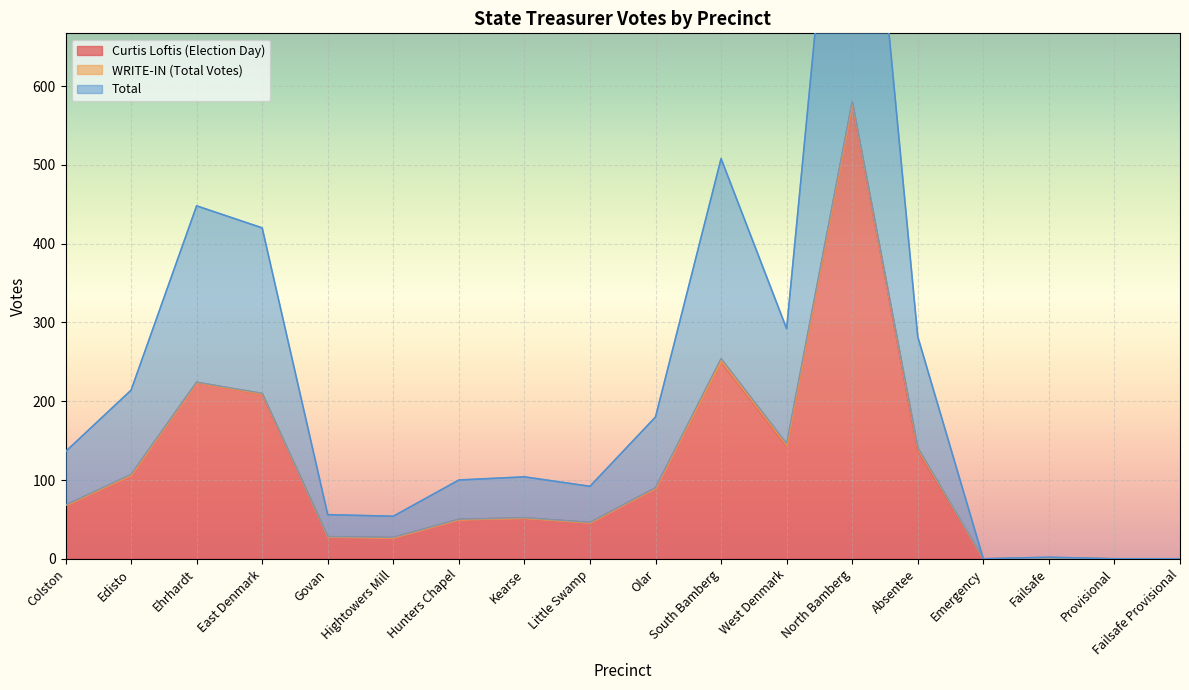

What is the label of the 4th point from the left?

East Denmark